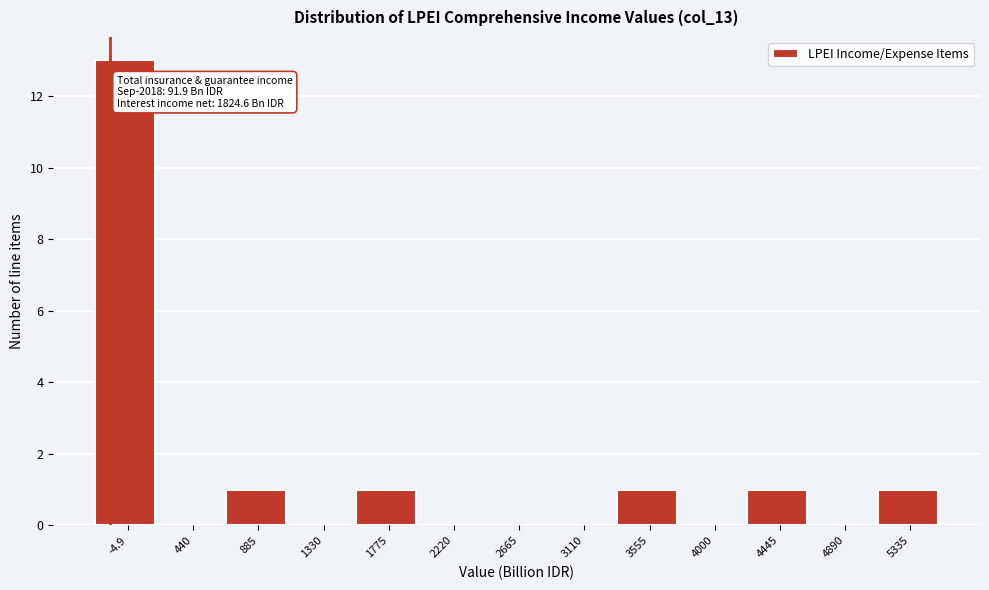

Reading left to right, transcribe all the data shown in this chart.

-4.9=13	440=0	885=1	1330=0	1775=1	2220=0	2665=0	3110=0	3555=1	4000=0	4445=1	4890=0	5335=1